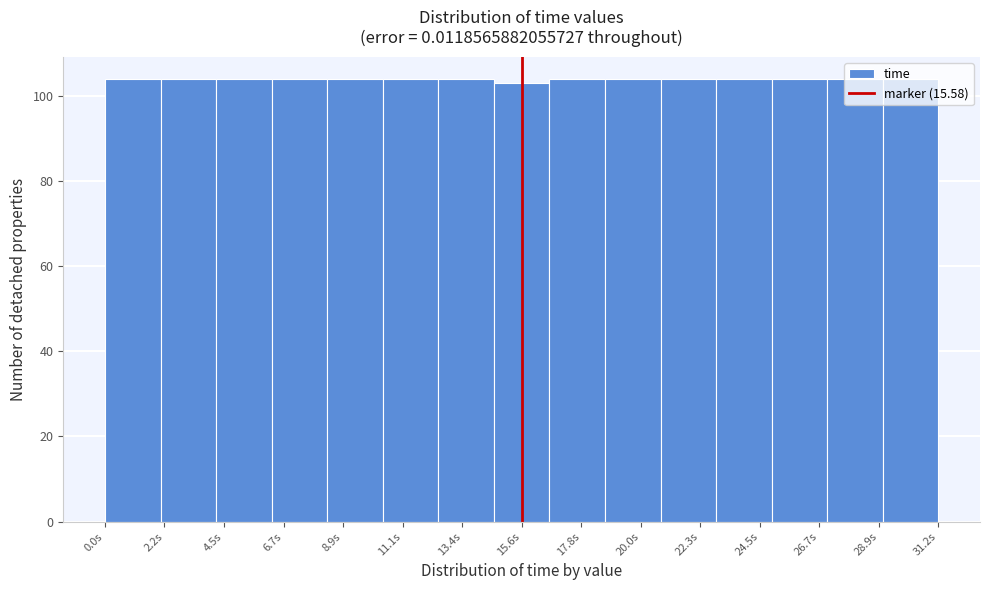

Reading left to right, list every bar in this chart as the range it spans on the x-axis followed by its height. Neither the bar edges nor the heights are printed on the chart, so give them approximately, as read against the axes.

0.0 to 2.0: 104
2.0 to 4.0: 104
4.0 to 6.0: 104
6.0 to 8.5: 104
8.5 to 10.5: 104
10.5 to 12.5: 104
12.5 to 14.5: 104
14.5 to 16.5: 104
16.5 to 18.5: 104
18.5 to 21.0: 104
21.0 to 23.0: 104
23.0 to 25.0: 104
25.0 to 27.0: 104
27.0 to 29.0: 104
29.0 to 31.0: 104